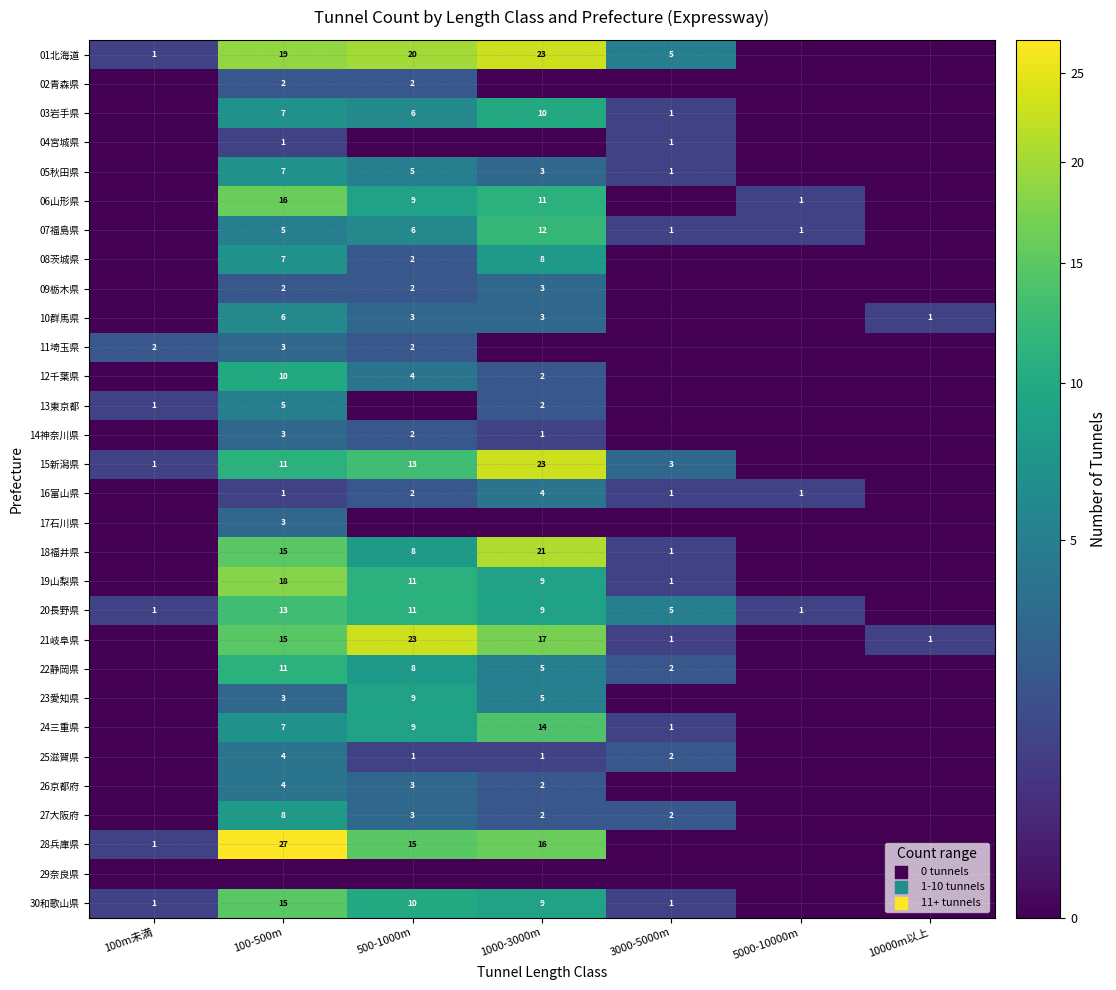

The 01北海道 series shows 2 at 100m未満. True or false?

False